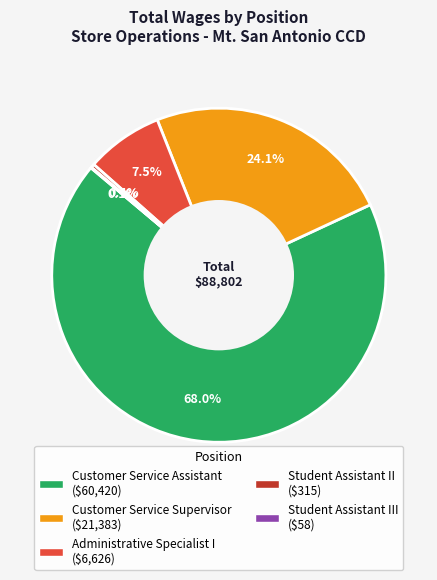

Is there any slice that represents more than half of the pie?

Yes